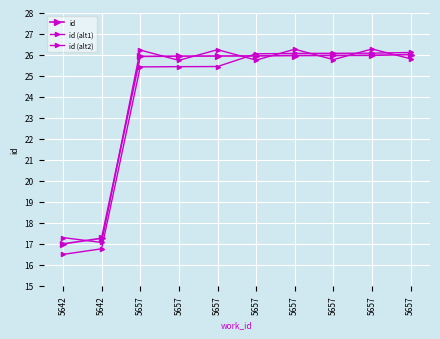

At which category is the sum across all series the highest?

5657